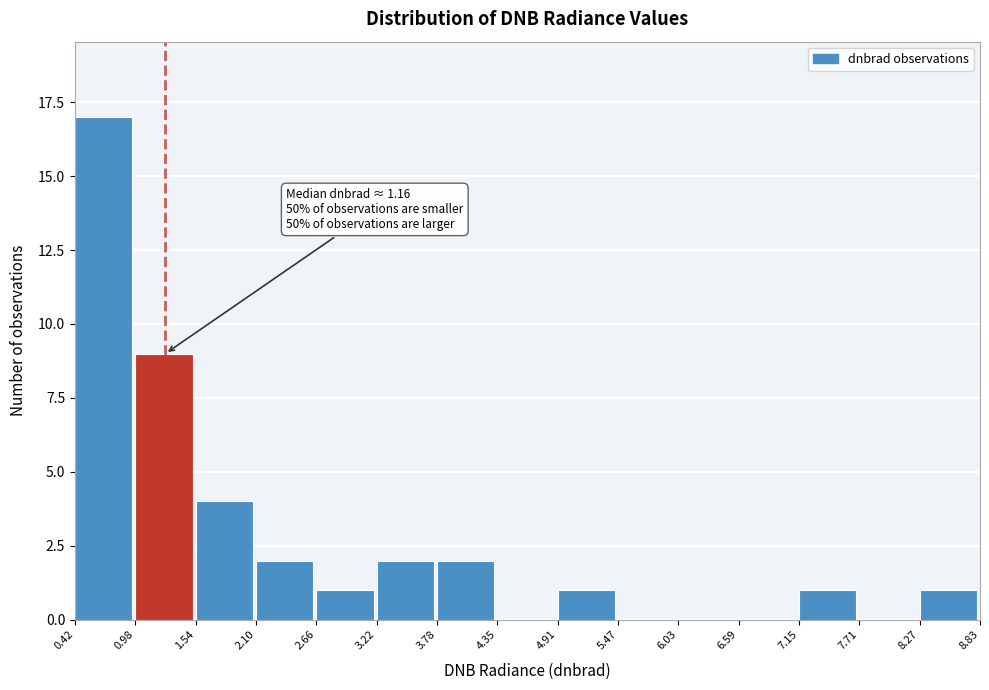

Over which range of the x-axis is the bar tallest?

0.42 to 0.98